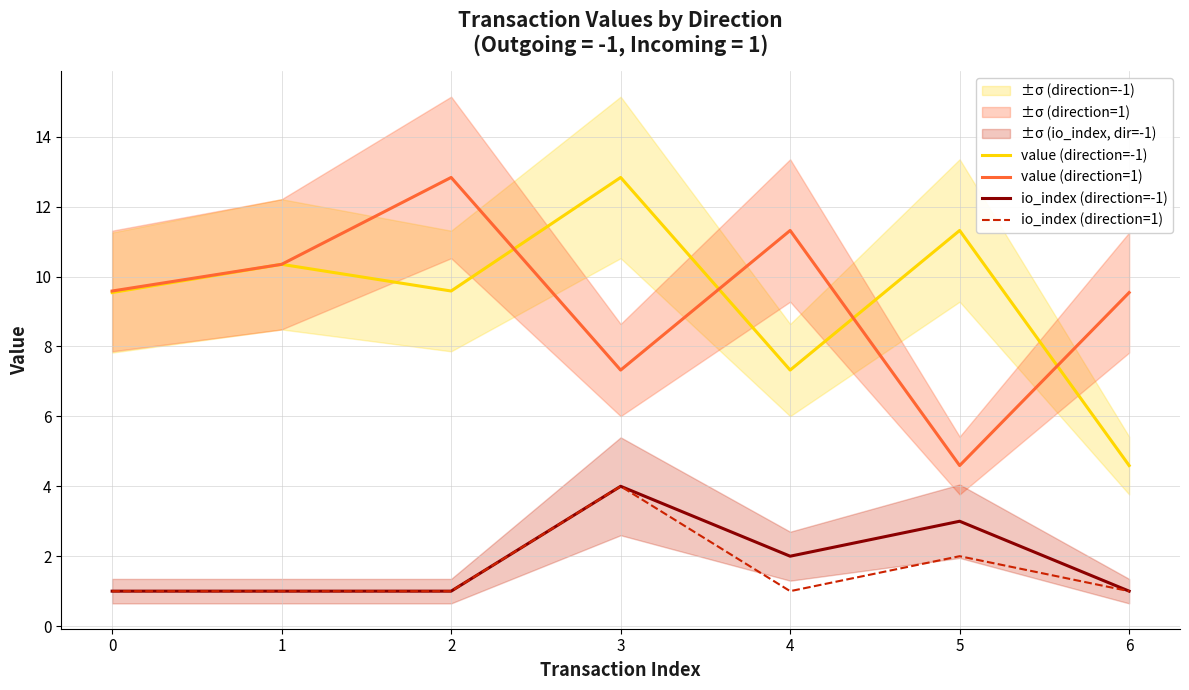

Rank the categories by io_index (direction=-1) value from highest to lowest.

3, 5, 4, 0, 1, 2, 6